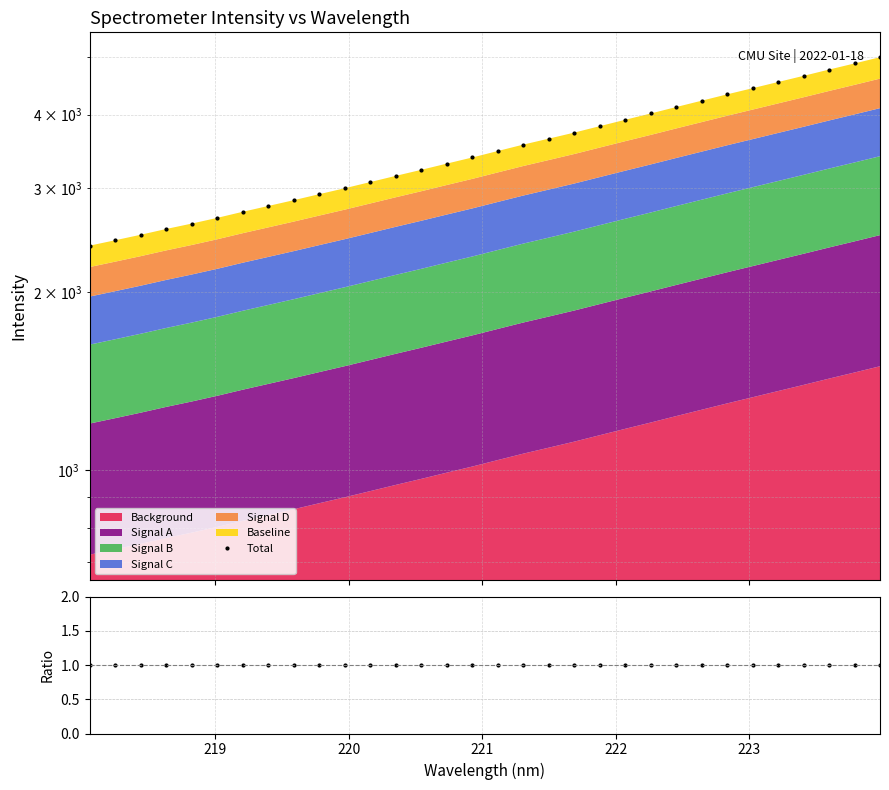

True or false: Ratio has more than 0 interior local peaks.

False